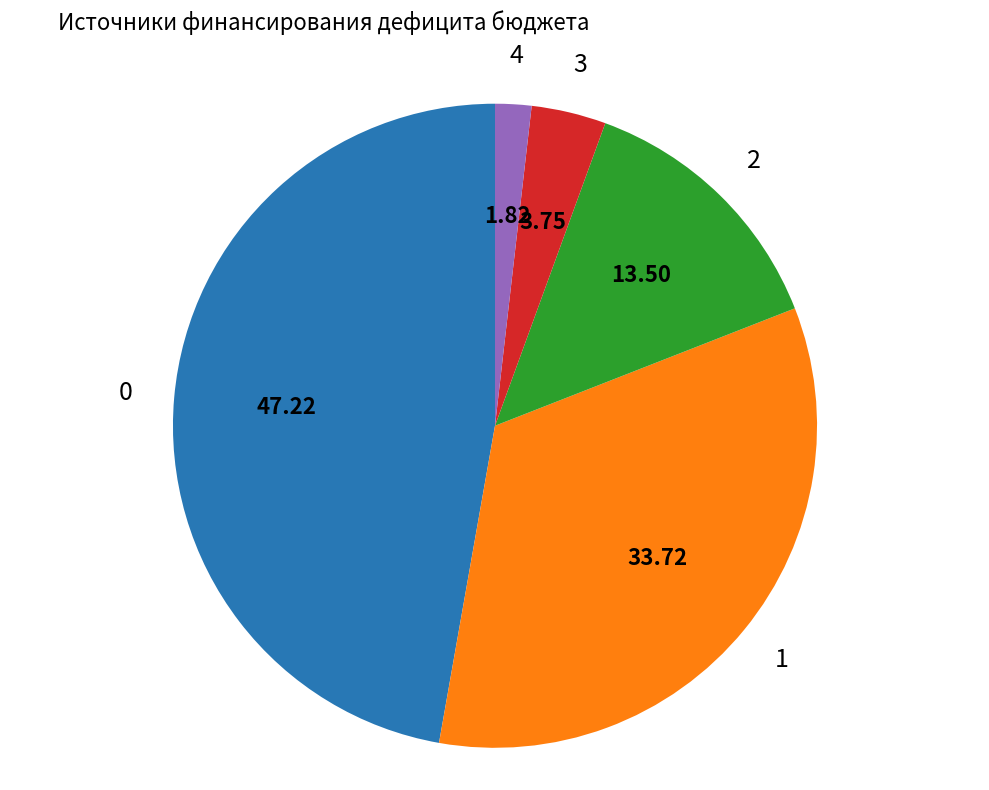

Is there any slice that represents more than half of the pie?

No